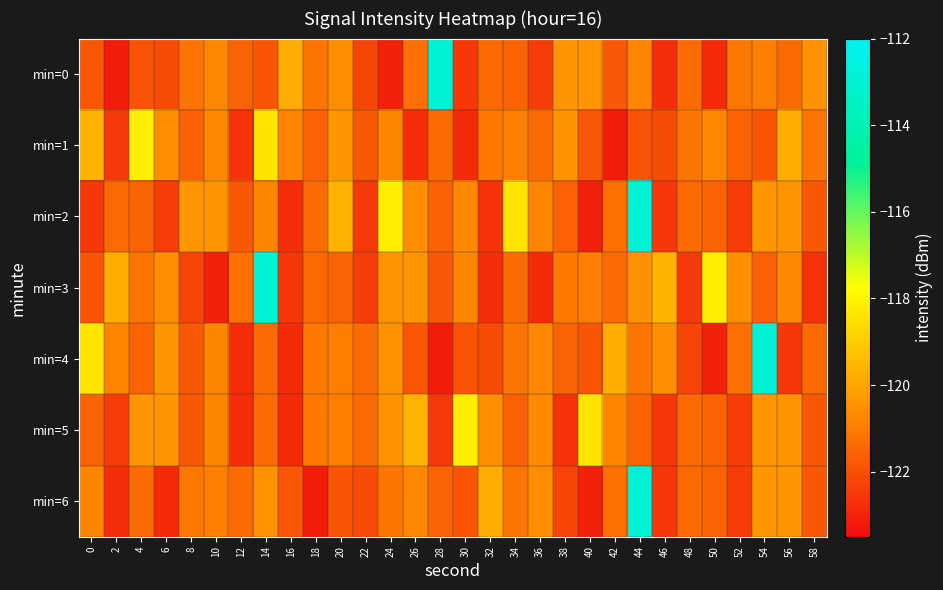

How many series are shown in this chart?

7